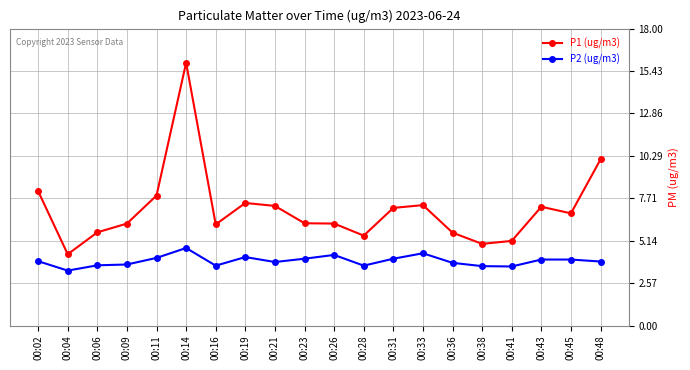

Read the P2 (ug/m3) value at 00:41.

3.6